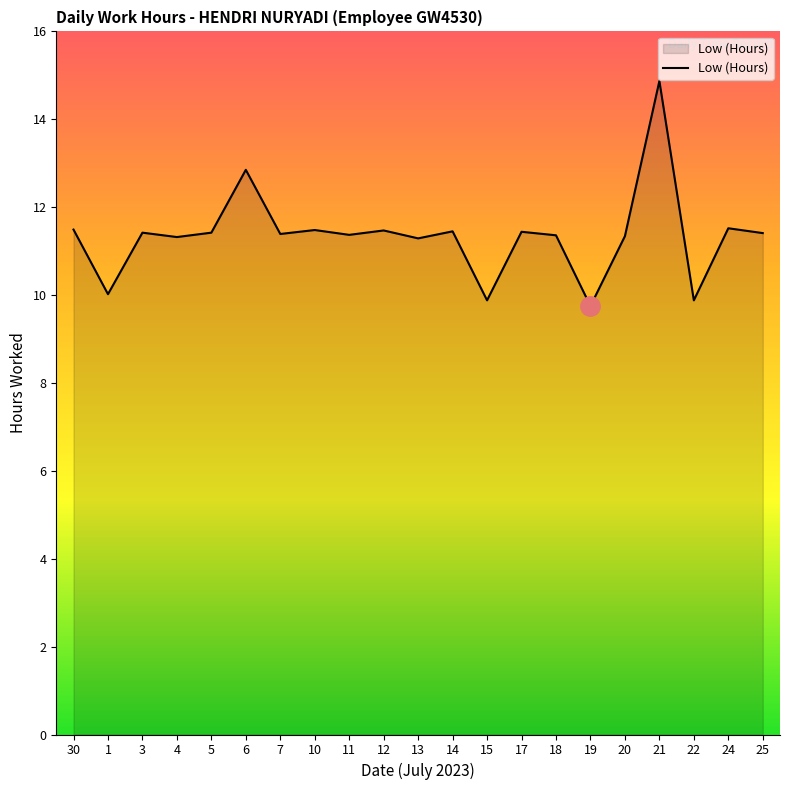

What is the sum of the values at 10 and 6?

24.3